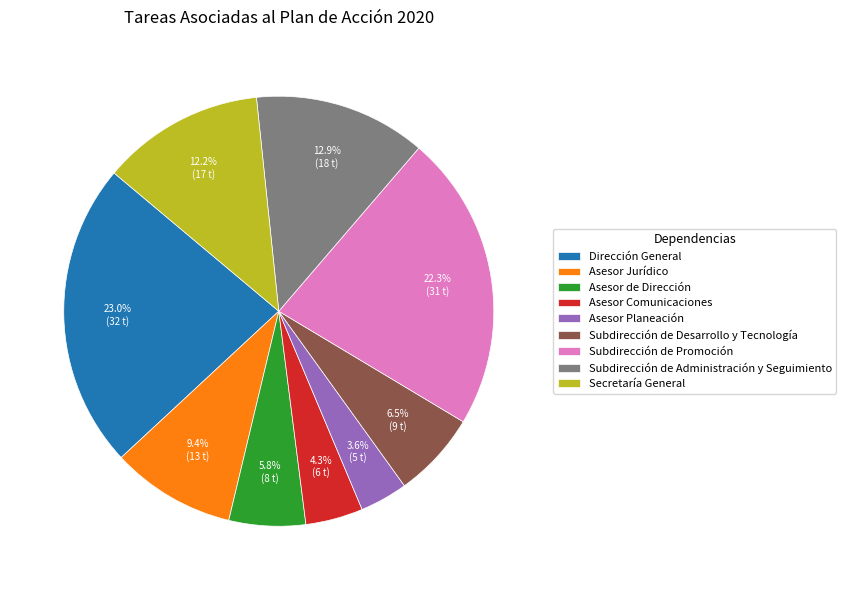

Does Asesor Comunicaciones account for over 50% of the chart?

No